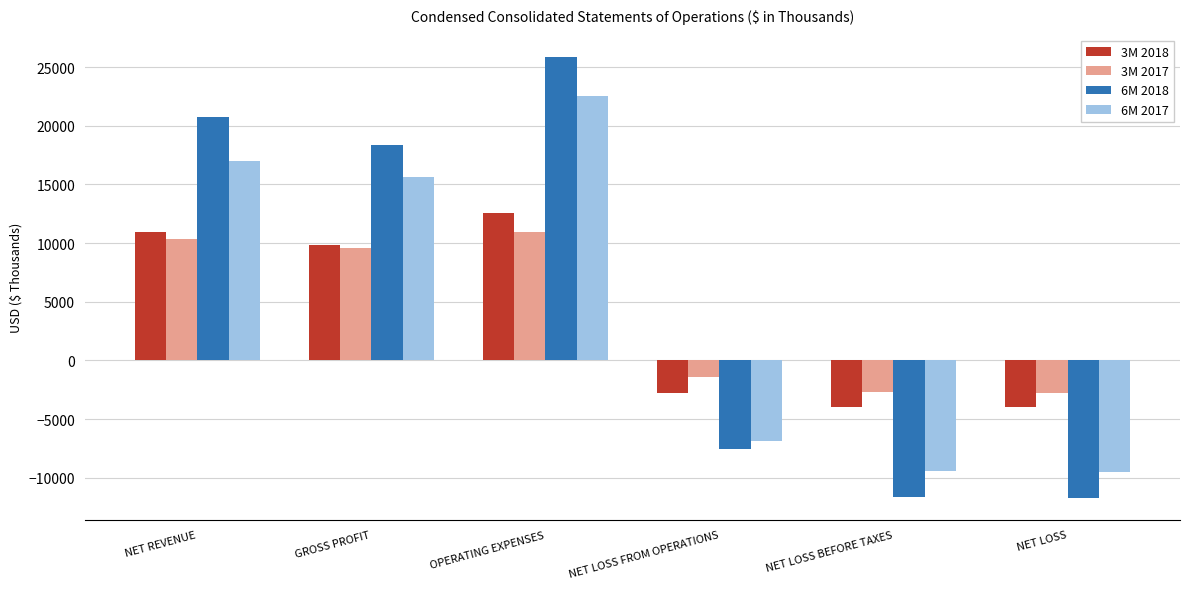

What is the sum of all 3M 2018 values?

22601